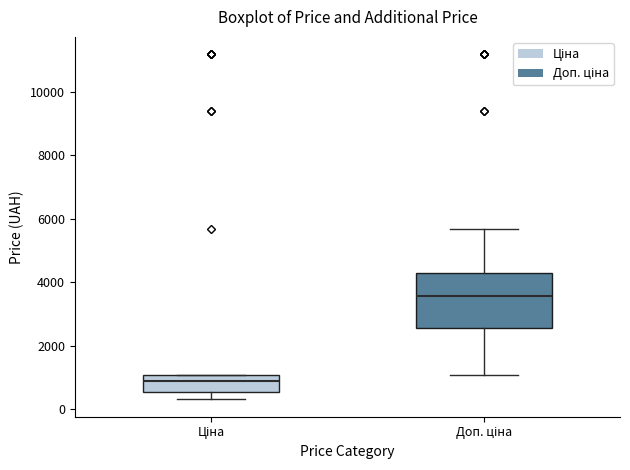

Reading left to right, read every box against the y-axis: the position of its median line, the range the box covers, and the ends of its whiskers. The values are not printed on the chart, so give them approximately, as read against the axis.

Ціна: median 800, box 600 to 1000, whiskers 400 to 1000
Доп. ціна: median 3600, box 2600 to 4200, whiskers 1000 to 5600